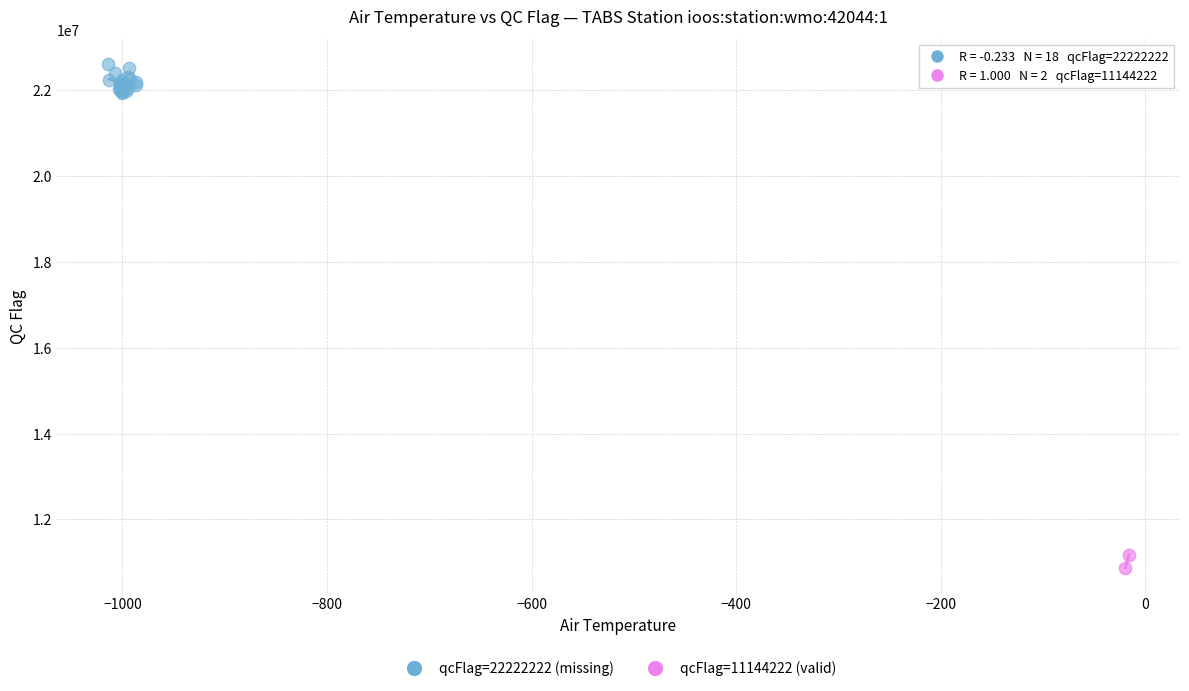

Which series contains the highest Y value?

qcFlag=22222222 (missing)